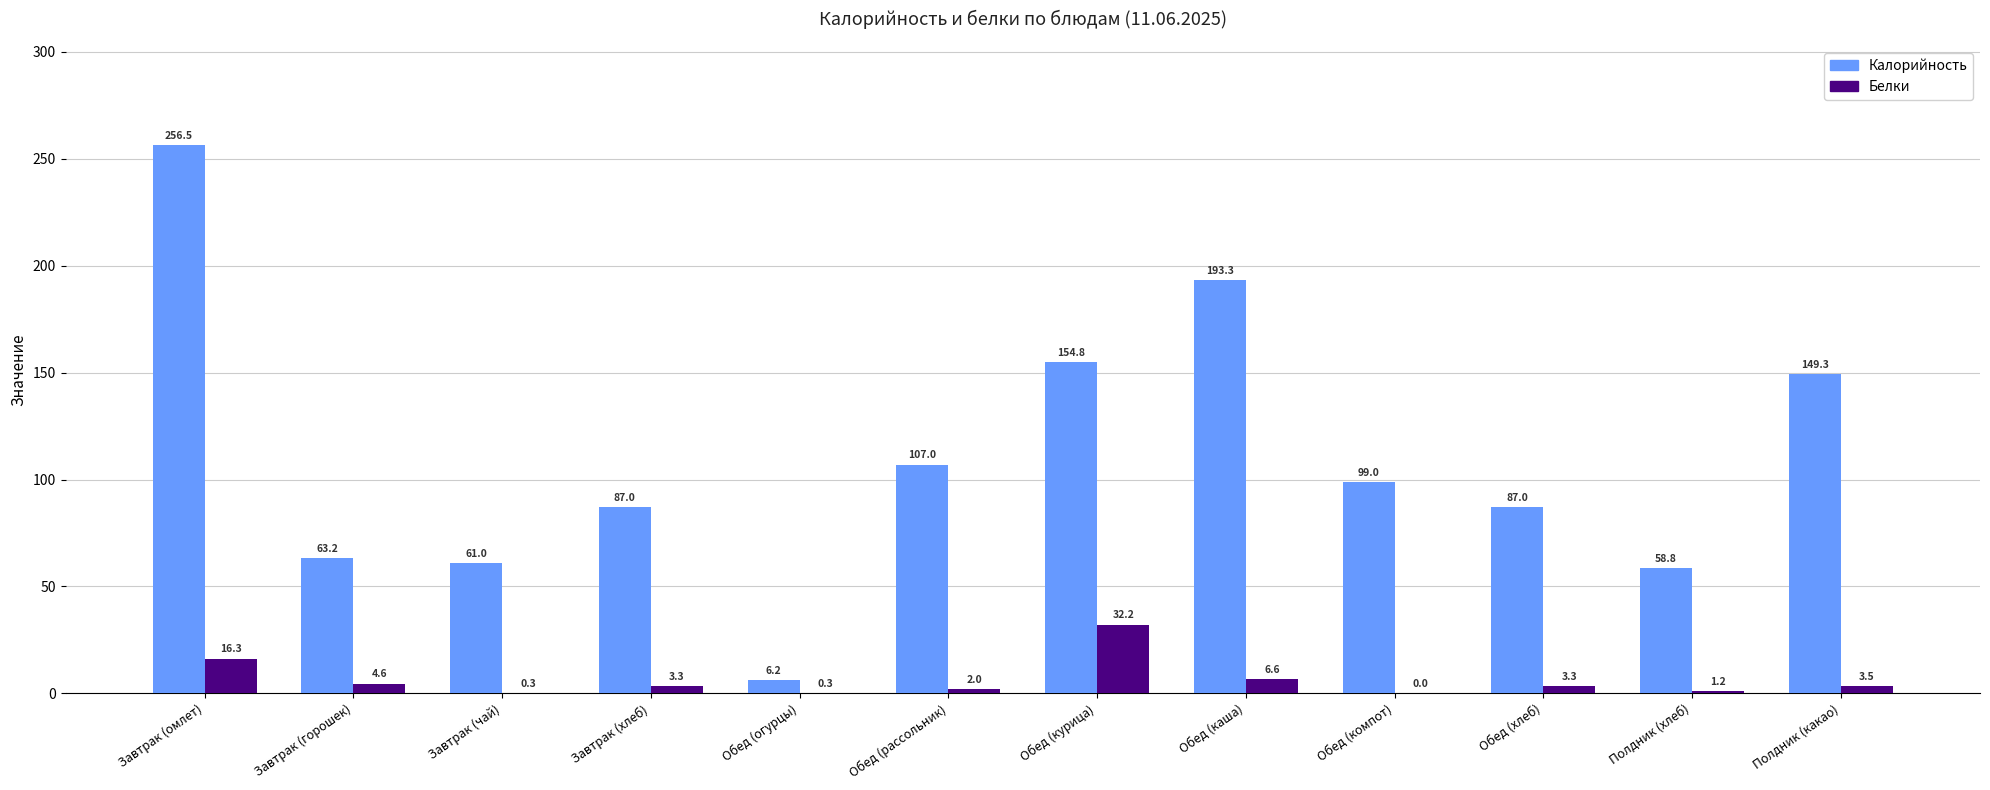

The value of Калорийность at Обед (компот) is 153.2. True or false?

False